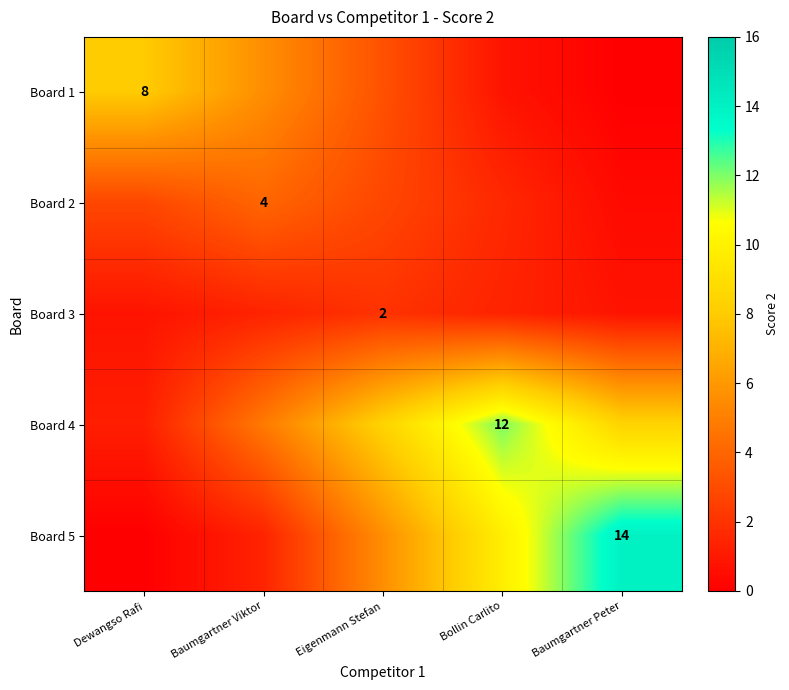

At Dewangso Rafi, list the series in order from largest to smallest.

Board 1, Board 2, Board 4, Board 3, Board 5